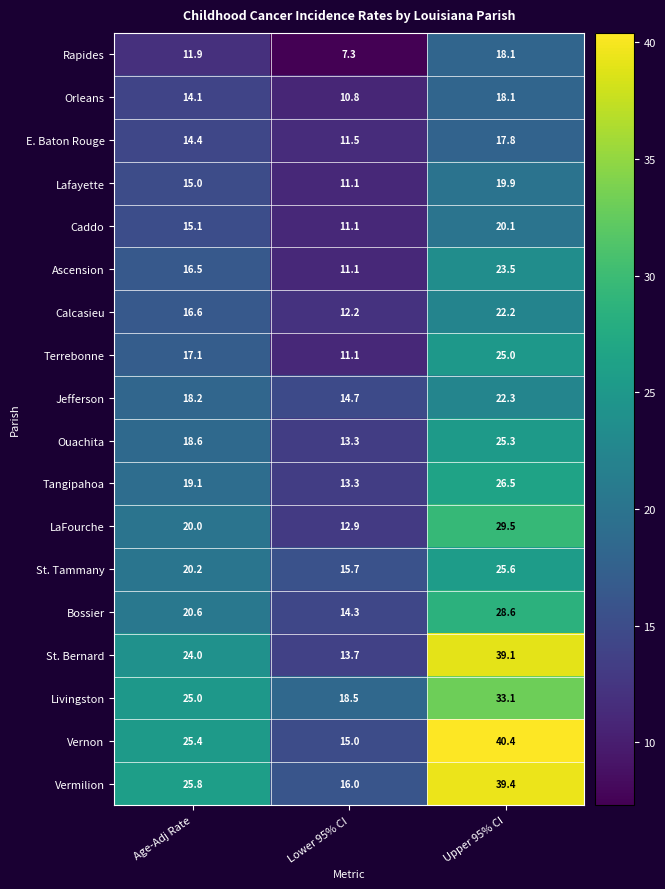

At how many categories does at least one series exceed 23?

2